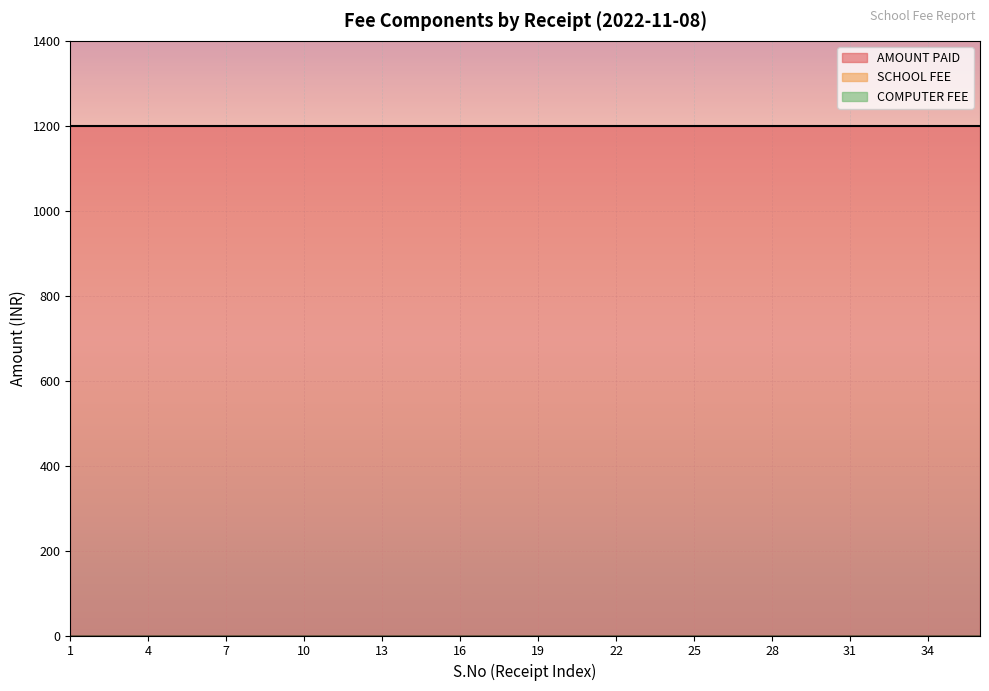

Reading left to right, transcribe all the data shown in this chart.

AMOUNT PAID: 1=1200	2=1200	3=1200	4=1200	5=1200	6=1200	7=1200	8=1200	9=1200	10=1200	11=1200	12=1200	13=1200	14=1200	15=1200	16=1200	17=1200	18=1200	19=1200	20=1200	21=1200	22=1200	23=1200	24=1200	25=1200	26=1200	27=1200	28=1200	29=1200	30=1200	31=1200	32=1200	33=1200	34=1200	35=1200	36=1200
SCHOOL FEE: 1=0	2=0	3=0	4=0	5=0	6=0	7=0	8=0	9=0	10=0	11=0	12=0	13=0	14=0	15=0	16=0	17=0	18=0	19=0	20=0	21=0	22=0	23=0	24=0	25=0	26=0	27=0	28=0	29=0	30=0	31=0	32=0	33=0	34=0	35=0	36=0
COMPUTER FEE: 1=0	2=0	3=0	4=0	5=0	6=0	7=0	8=0	9=0	10=0	11=0	12=0	13=0	14=0	15=0	16=0	17=0	18=0	19=0	20=0	21=0	22=0	23=0	24=0	25=0	26=0	27=0	28=0	29=0	30=0	31=0	32=0	33=0	34=0	35=0	36=0